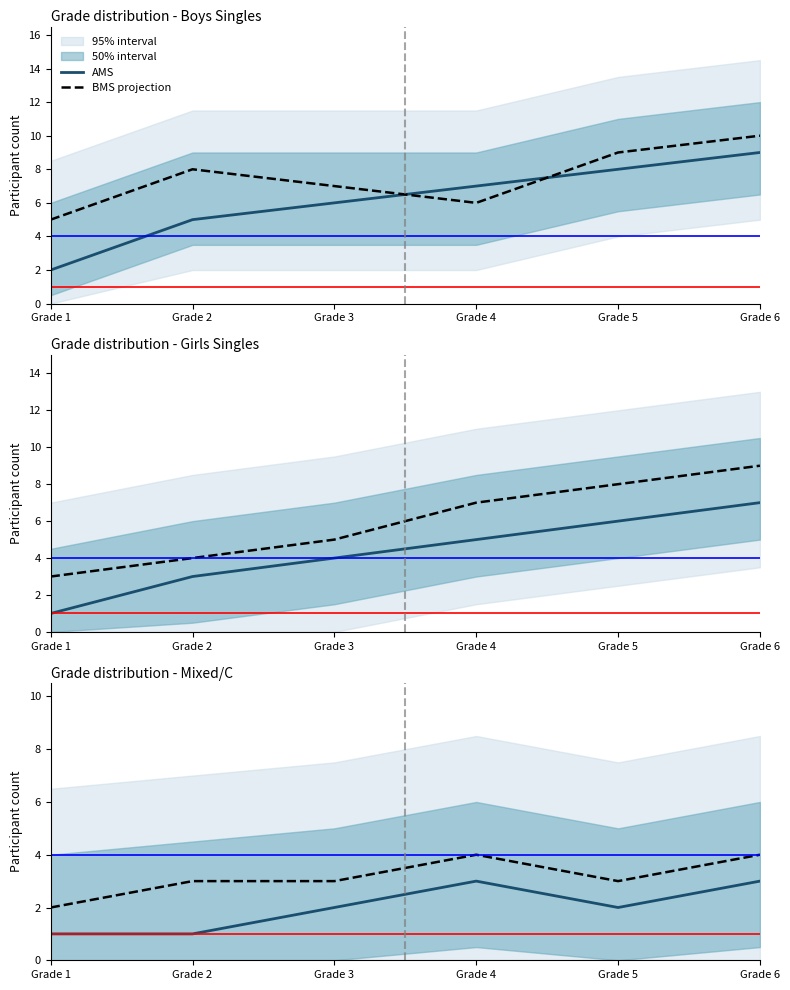

Reading left to right, extract all data points from this chart.

AMS: 2	5	6	7	8	9
BMS projection: 5	8	7	6	9	10
AWS: 1	3	4	5	6	7
BWS projection: 3	4	5	7	8	9
CMS: 1	1	2	3	2	3
CWS projection: 2	3	3	4	3	4